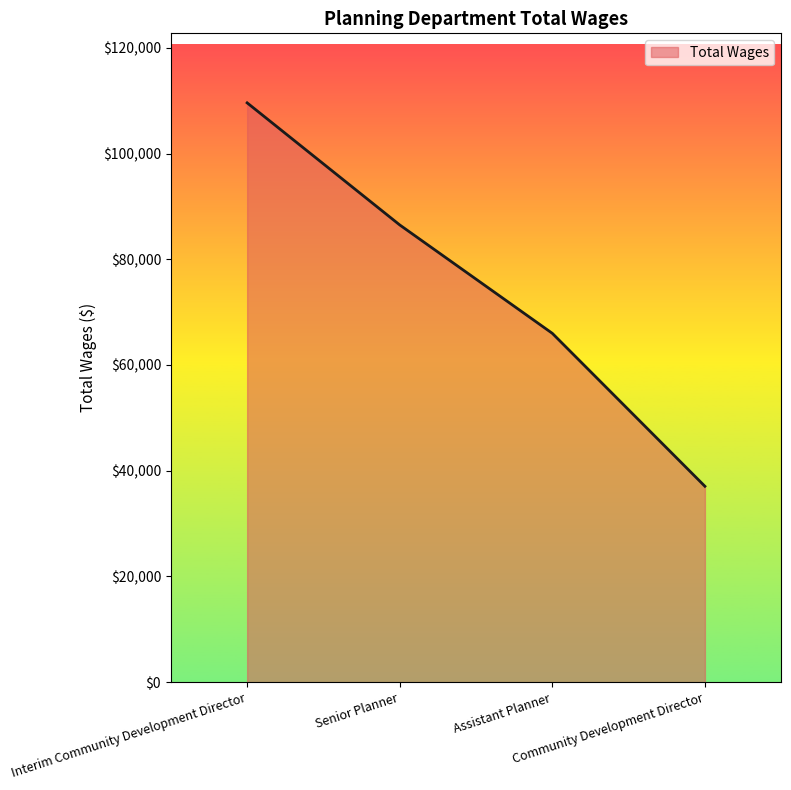

How many lines are shown in the chart?

1